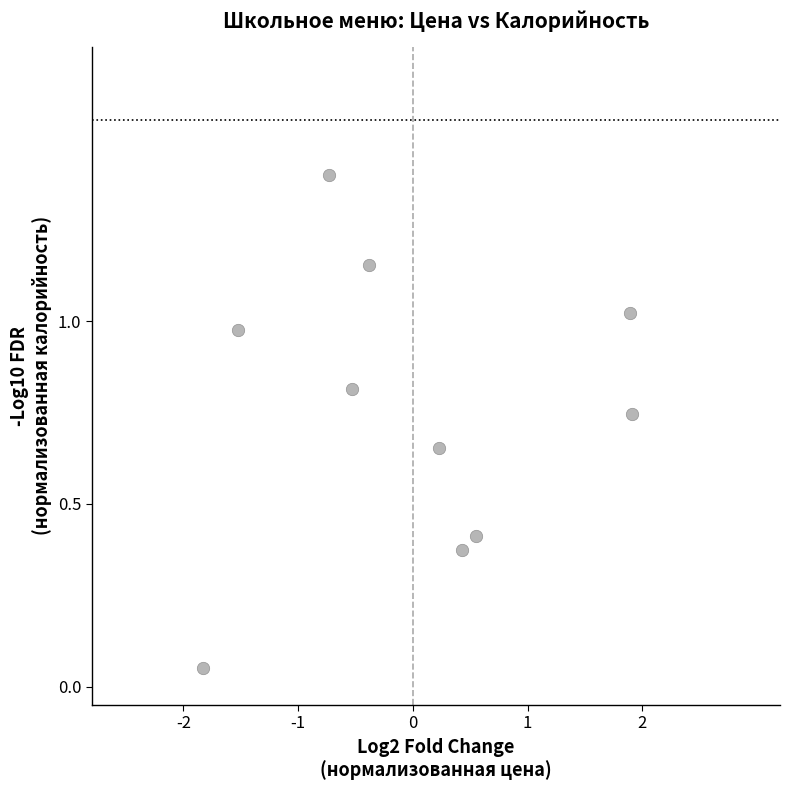

What is the range of Y values (max minus min)?

1.3